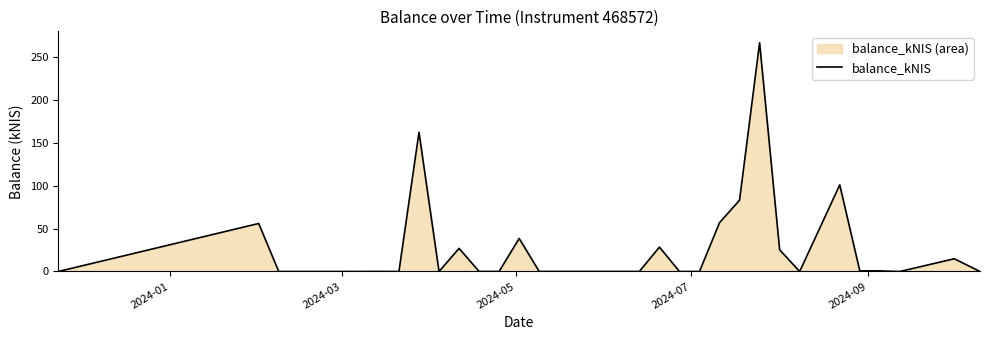

What is the maximum value shown in the chart?

266.3